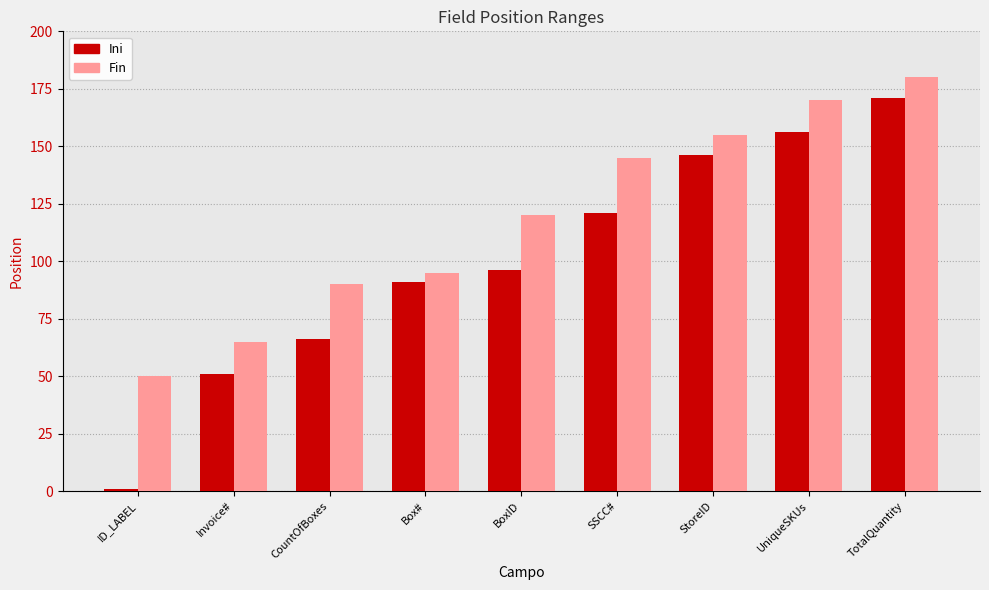

Reading right to left, extract all data points from this chart.

Ini: 171	156	146	121	96	91	66	51	1
Fin: 180	170	155	145	120	95	90	65	50